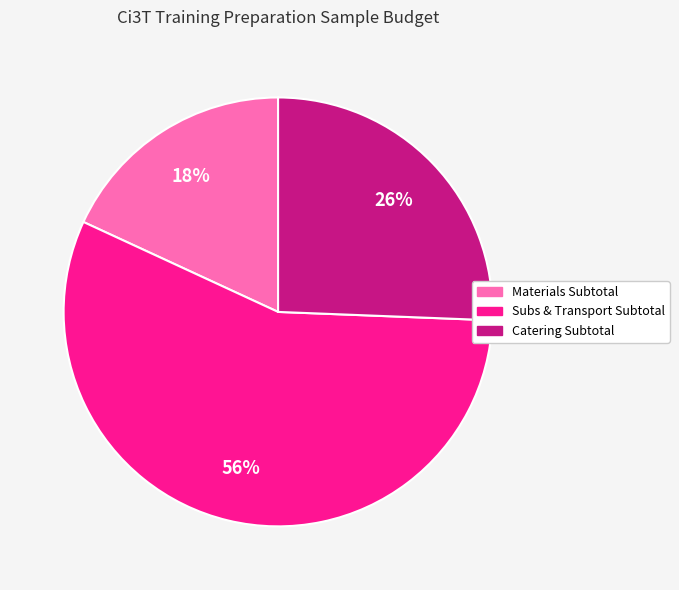

Rank the categories by value from highest to lowest.

Subs & Transport Subtotal, Catering Subtotal, Materials Subtotal